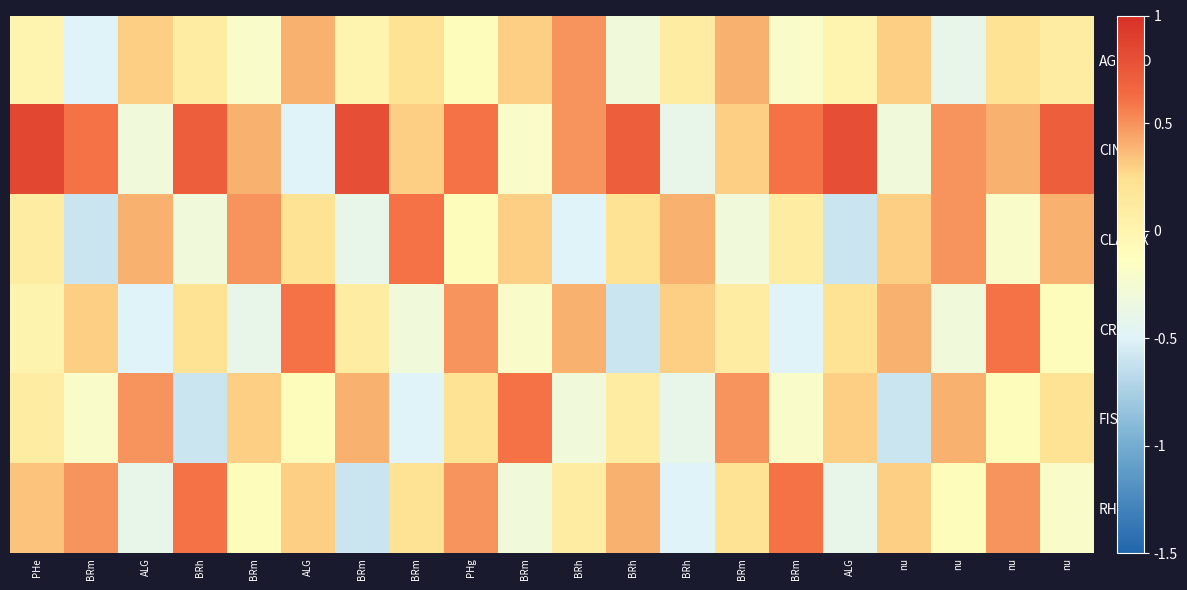

Reading left to right, list all the values displayed in this chart.

AGRSTO: PHe=0.0	BRm=-0.5	ALG=0.3	BRh=0.1	BRm=-0.2	ALG=0.4	BRm=0.0	BRm=0.2	PHg=-0.1	BRm=0.3	BRh=0.5	BRh=-0.3	BRh=0.1	BRm=0.4	BRm=-0.2	ALG=0.0	nu=0.3	nu=-0.4	nu=0.2	nu=0.1
CINRIP: PHe=0.8	BRm=0.6	ALG=-0.3	BRh=0.7	BRm=0.4	ALG=-0.5	BRm=0.8	BRm=0.3	PHg=0.6	BRm=-0.2	BRh=0.5	BRh=0.7	BRh=-0.4	BRm=0.3	BRm=0.6	ALG=0.8	nu=-0.3	nu=0.5	nu=0.4	nu=0.7
CLASPX: PHe=0.1	BRm=-0.6	ALG=0.4	BRh=-0.3	BRm=0.5	ALG=0.2	BRm=-0.4	BRm=0.6	PHg=-0.1	BRm=0.3	BRh=-0.5	BRh=0.2	BRh=0.4	BRm=-0.3	BRm=0.1	ALG=-0.6	nu=0.3	nu=0.5	nu=-0.2	nu=0.4
CRAFIL: PHe=0.0	BRm=0.3	ALG=-0.5	BRh=0.2	BRm=-0.4	ALG=0.6	BRm=0.1	BRm=-0.3	PHg=0.5	BRm=-0.2	BRh=0.4	BRh=-0.6	BRh=0.3	BRm=0.1	BRm=-0.5	ALG=0.2	nu=0.4	nu=-0.3	nu=0.6	nu=-0.1
FISCRA: PHe=0.1	BRm=-0.2	ALG=0.5	BRh=-0.6	BRm=0.3	ALG=-0.1	BRm=0.4	BRm=-0.5	PHg=0.2	BRm=0.6	BRh=-0.3	BRh=0.1	BRh=-0.4	BRm=0.5	BRm=-0.2	ALG=0.3	nu=-0.6	nu=0.4	nu=-0.1	nu=0.2
RHYRIP: PHe=0.3	BRm=0.5	ALG=-0.4	BRh=0.6	BRm=-0.1	ALG=0.3	BRm=-0.6	BRm=0.2	PHg=0.5	BRm=-0.3	BRh=0.1	BRh=0.4	BRh=-0.5	BRm=0.2	BRm=0.6	ALG=-0.4	nu=0.3	nu=-0.1	nu=0.5	nu=-0.2